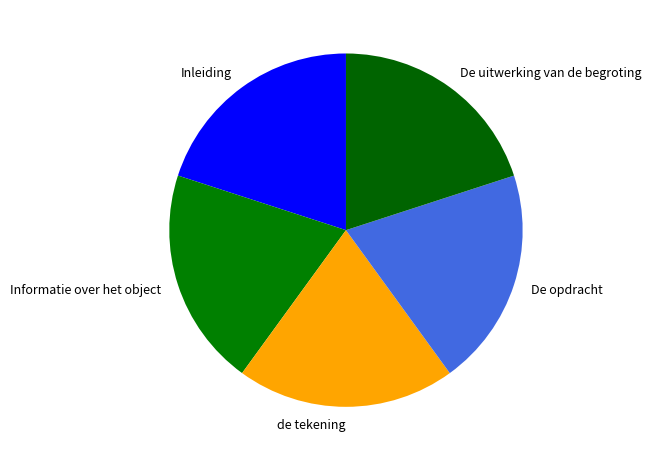

What is the ratio of the value at de tekening to the value at De opdracht?

1.0